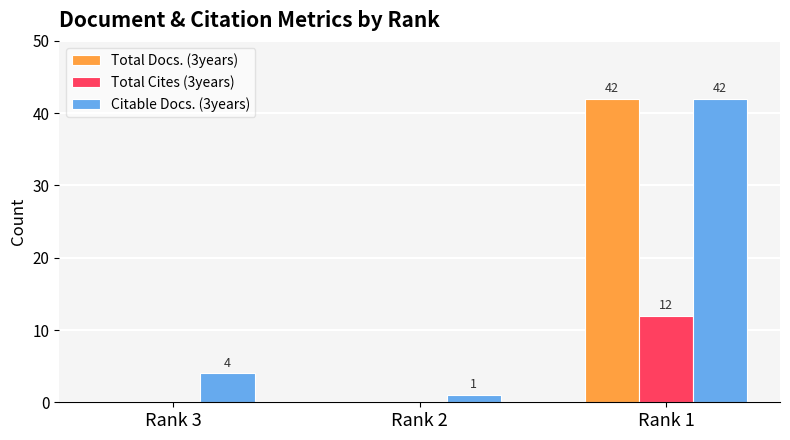

The Total Docs. (3years) series shows 12 at Rank 1. True or false?

False